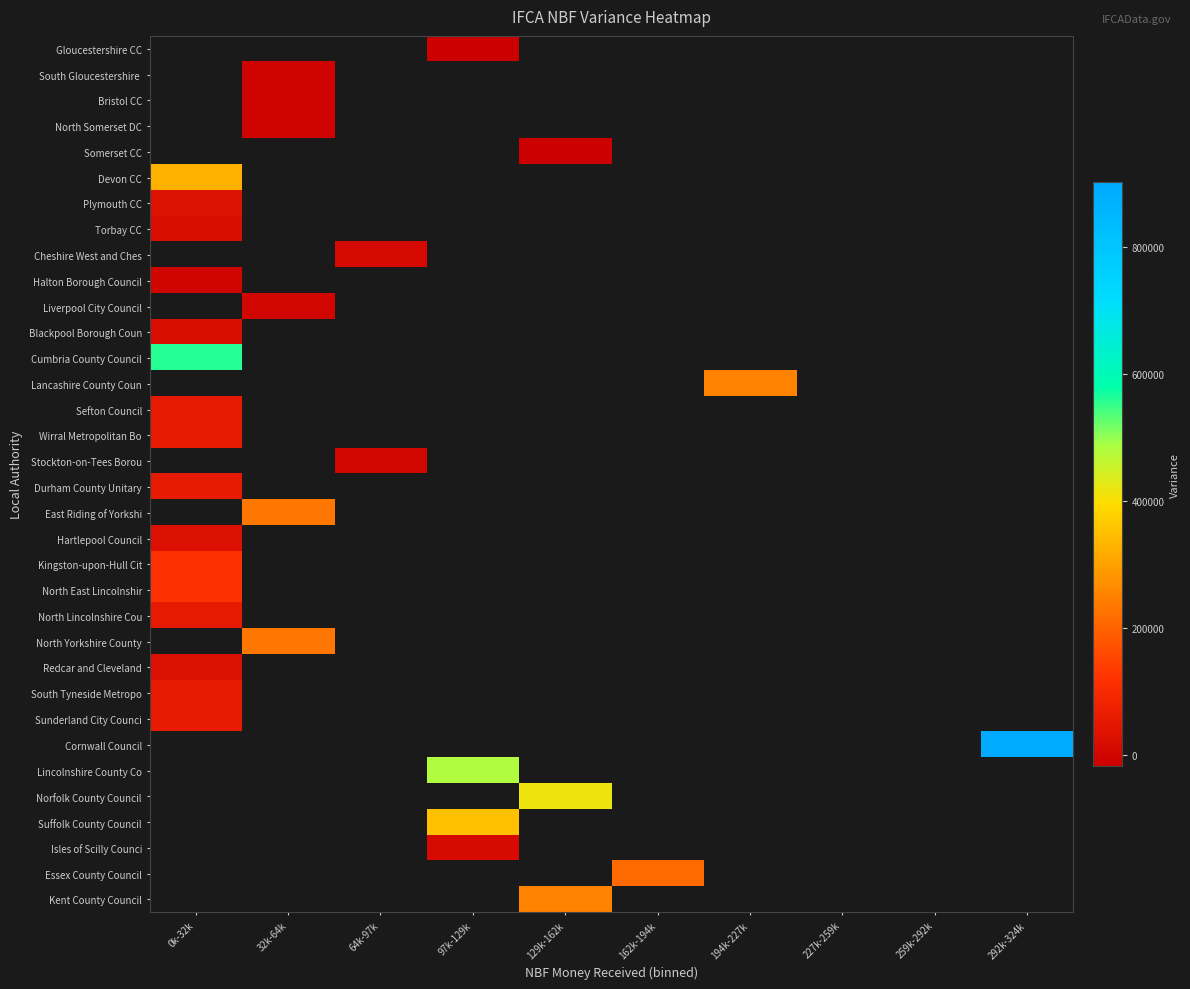

Is the value of North East Lincolnshir at 32k-64k greater than the value of Isles of Scilly Counci at 129k-162k?

No